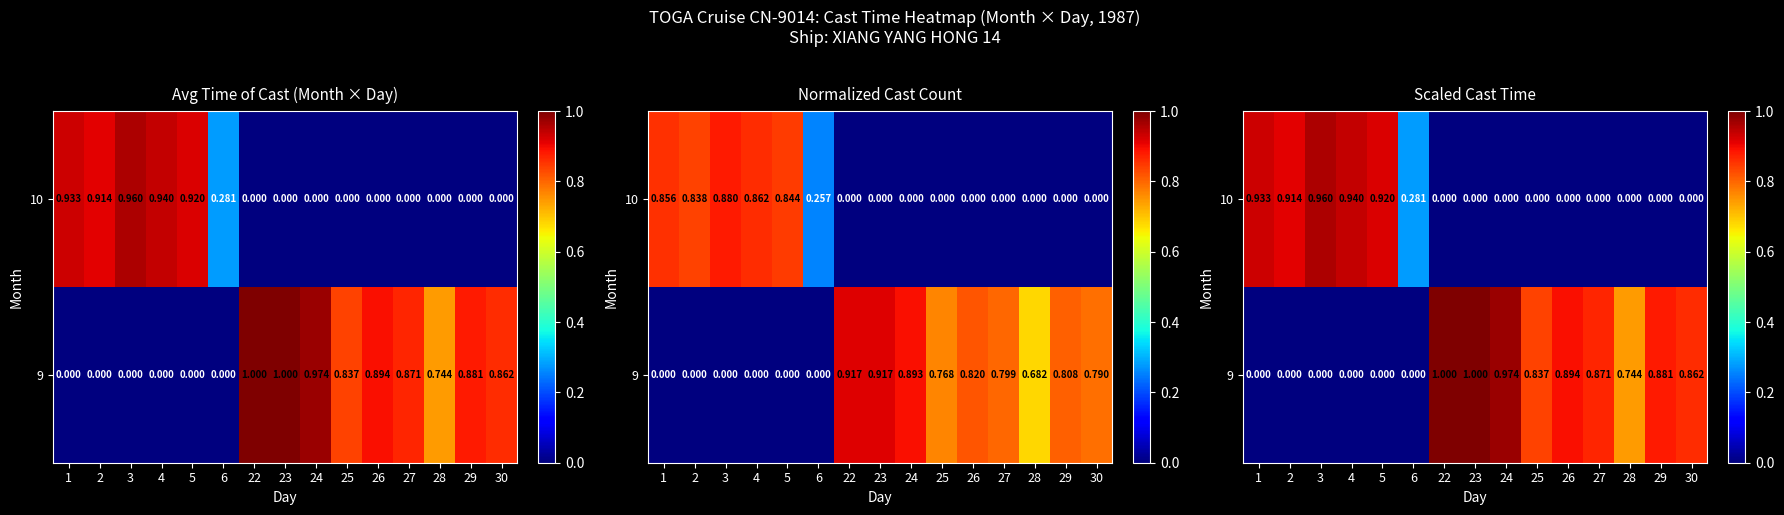

At which label does 10 reach its peak?

3